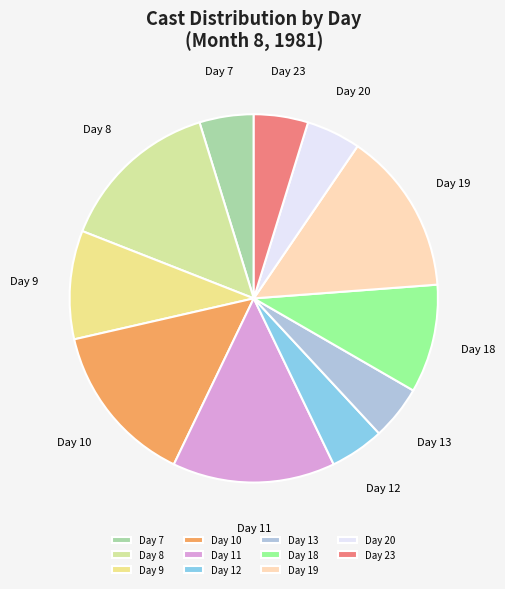

What is the ratio of the value at Day 7 to the value at Day 9?

0.5